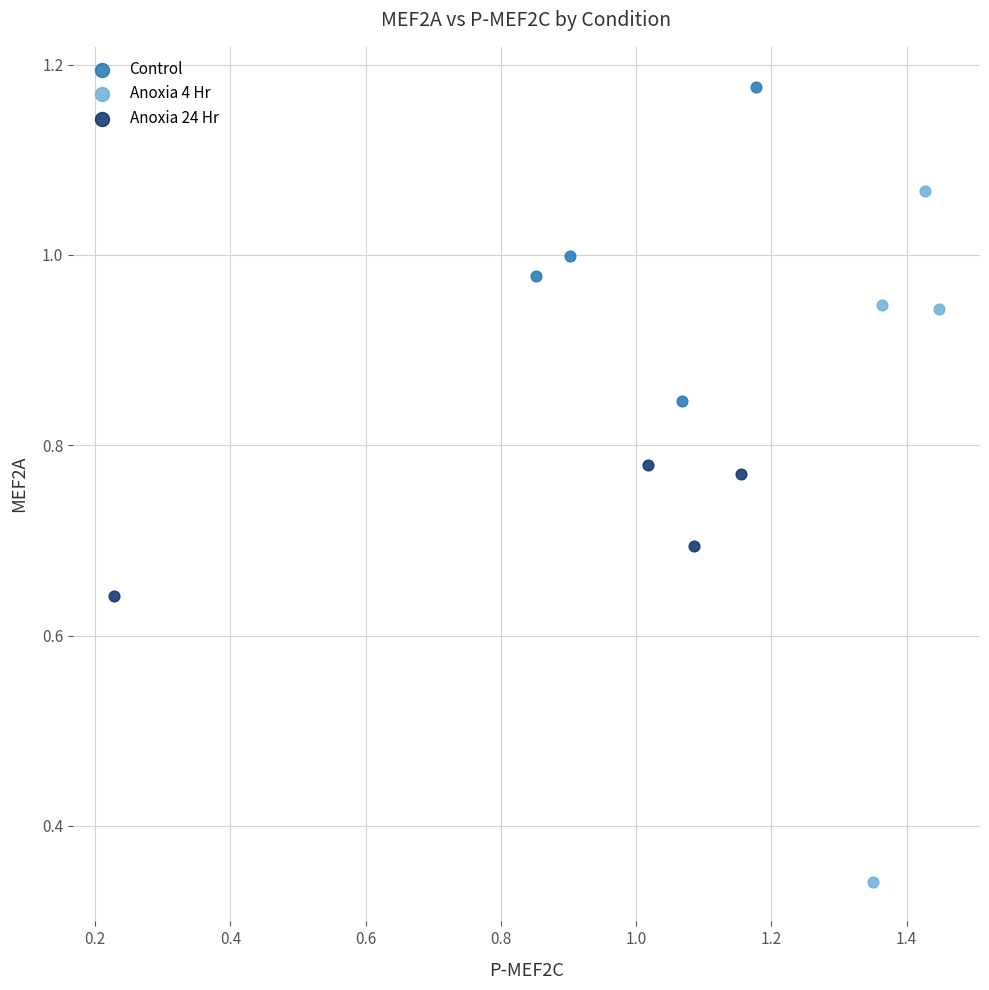

Which series has the largest Y range (max minus min)?

Anoxia 4 Hr